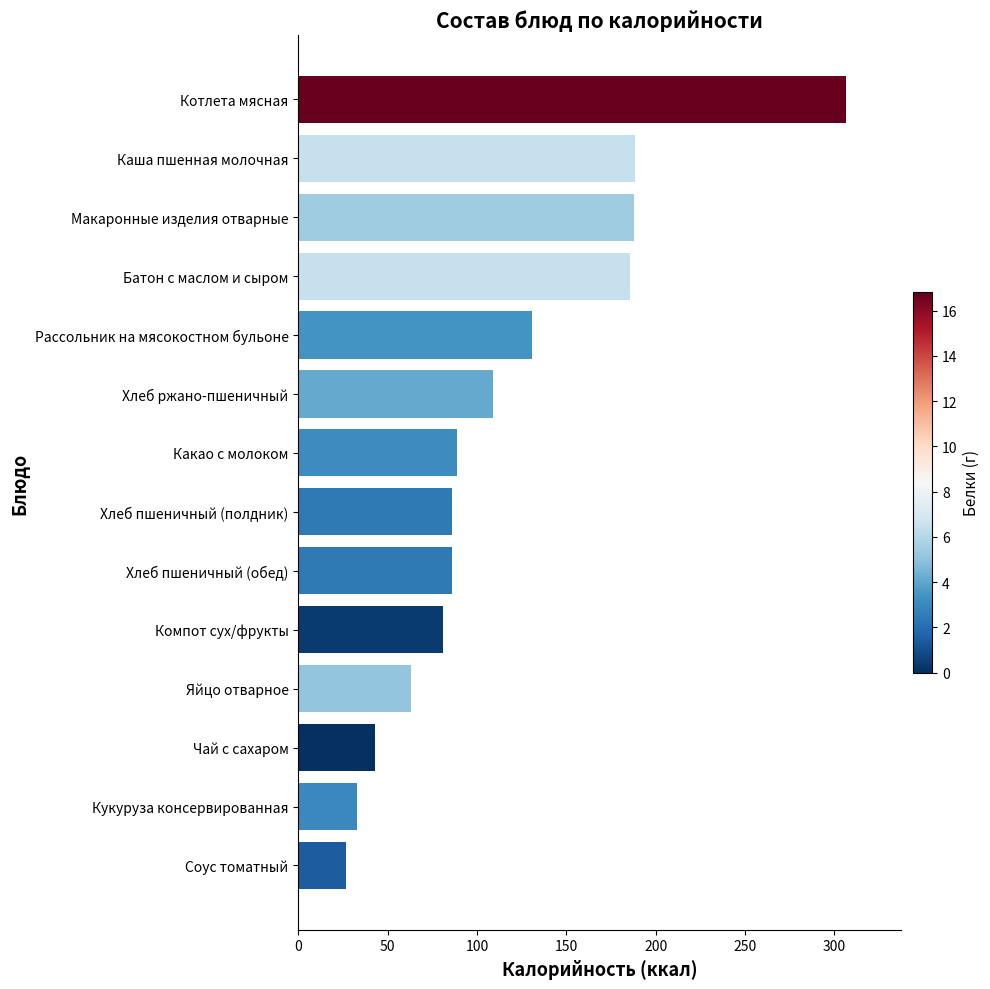

What is the change in value from Соус томатный to Хлеб пшеничный (полдник)?

+59.0